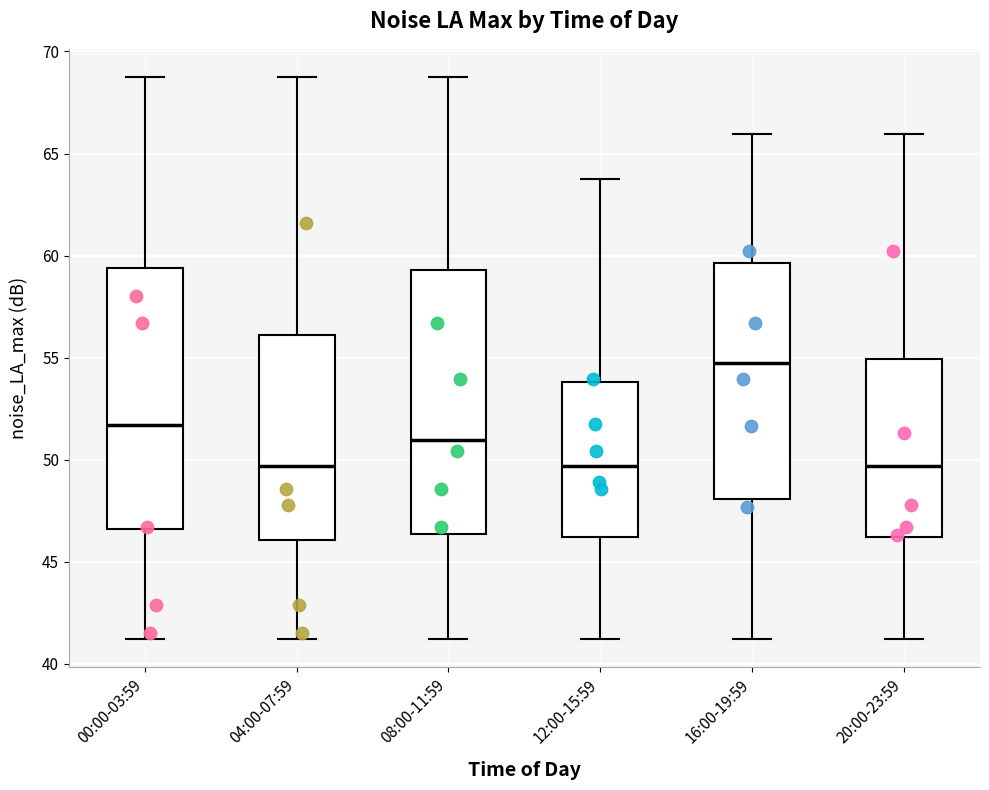

Where is the upper edge of the box for 16:00-19:59 on the y-axis? The values are not printed on the chart, so give them approximately, as read against the axis.

59.5